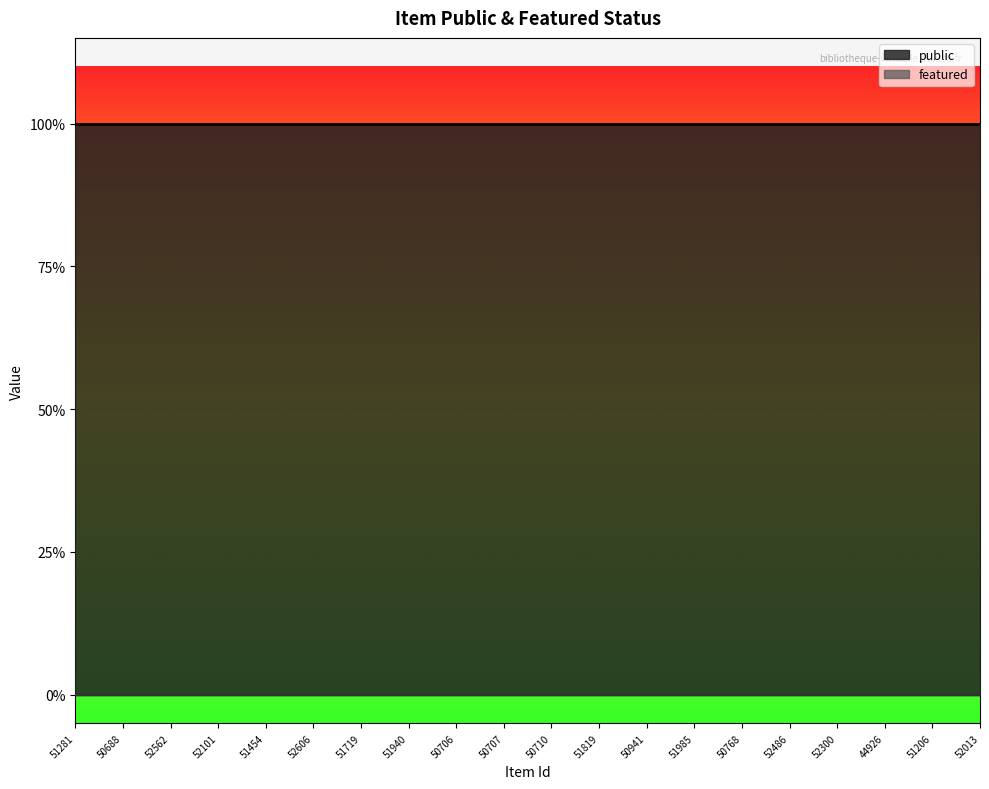

How many lines are shown in the chart?

2